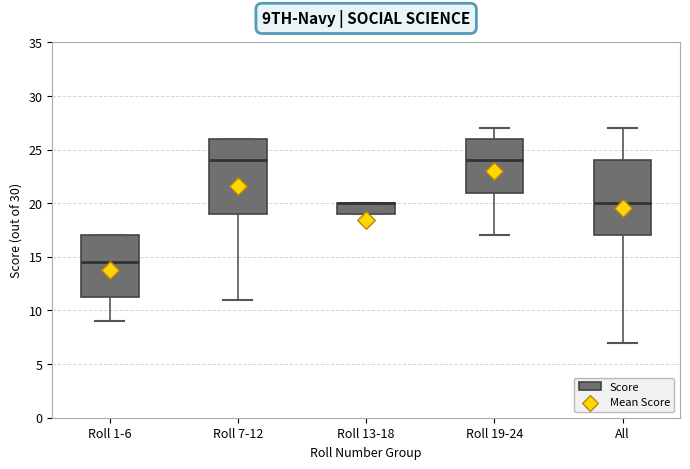

Where is the lower edge of the box for Roll 7-12 on the y-axis? The values are not printed on the chart, so give them approximately, as read against the axis.

19.0